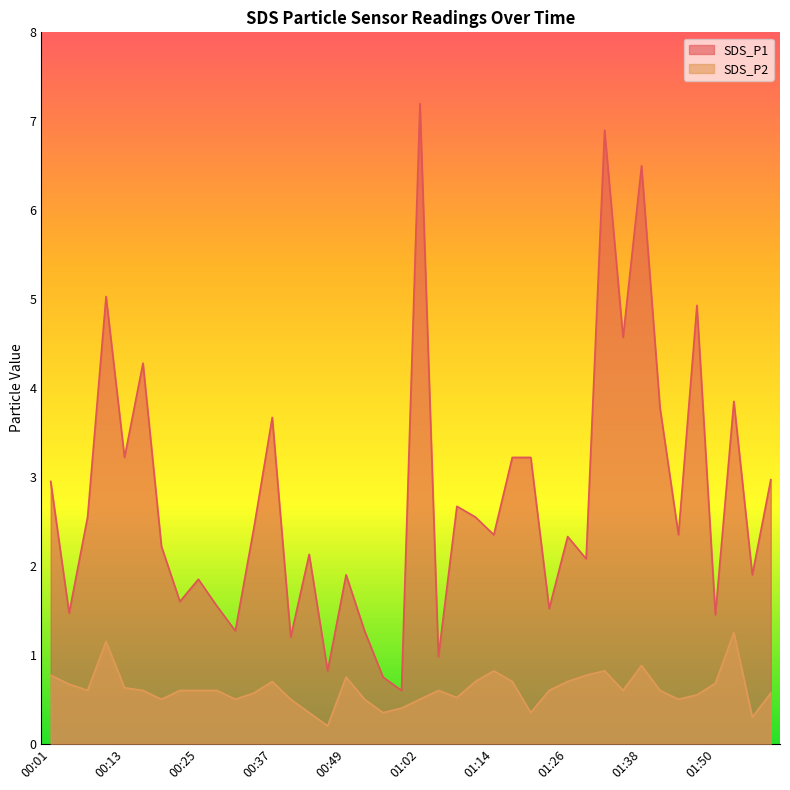

At which label does SDS_P1 first exceed 2?

00:01